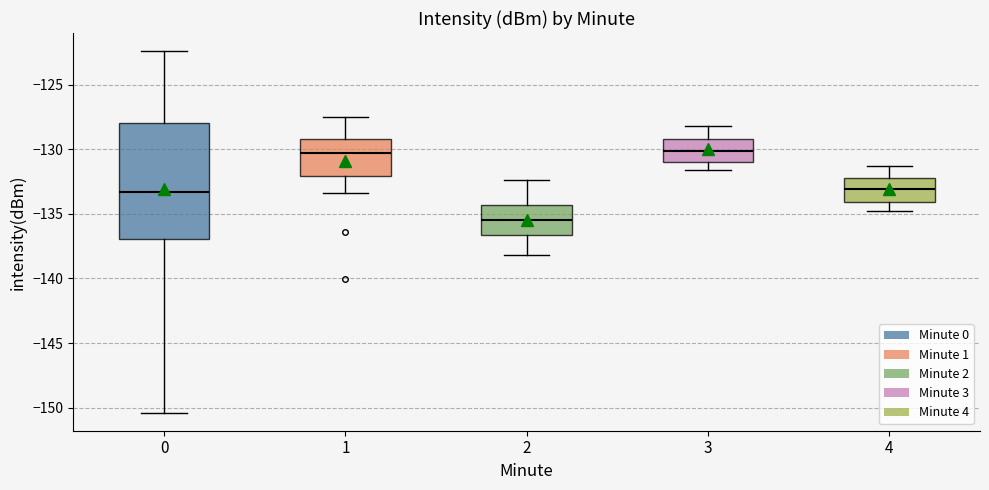

Where is the lower edge of the box at x = 4 on the y-axis? The values are not printed on the chart, so give them approximately, as read against the axis.

-134.0